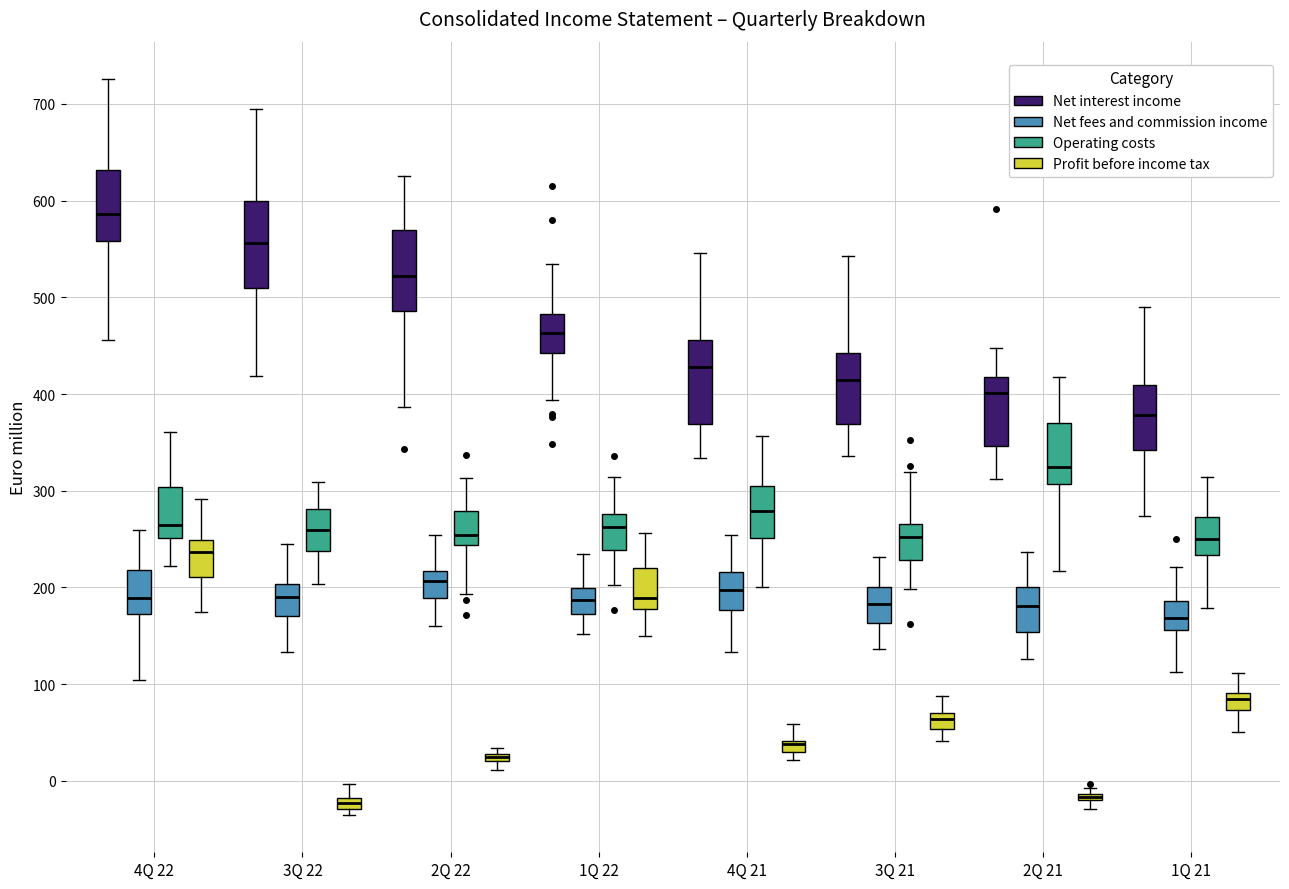

Where is the upper edge of the box for 1Q 22 (Net fees and commission income) on the y-axis? The values are not printed on the chart, so give them approximately, as read against the axis.

200